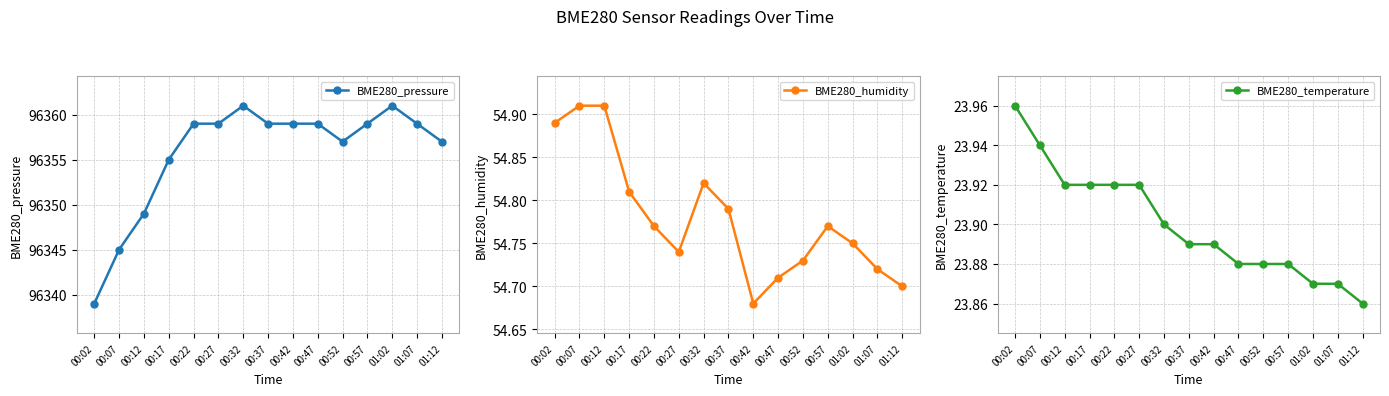

Reading left to right, transcribe all the data shown in this chart.

BME280_pressure: 96339.0	96345.0	96349.0	96355.0	96359.0	96359.0	96361.0	96359.0	96359.0	96359.0	96357.0	96359.0	96361.0	96359.0	96357.0
BME280_humidity: 54.9	54.9	54.9	54.8	54.8	54.7	54.8	54.8	54.7	54.7	54.7	54.8	54.8	54.7	54.7
BME280_temperature: 24.0	23.9	23.9	23.9	23.9	23.9	23.9	23.9	23.9	23.9	23.9	23.9	23.9	23.9	23.9